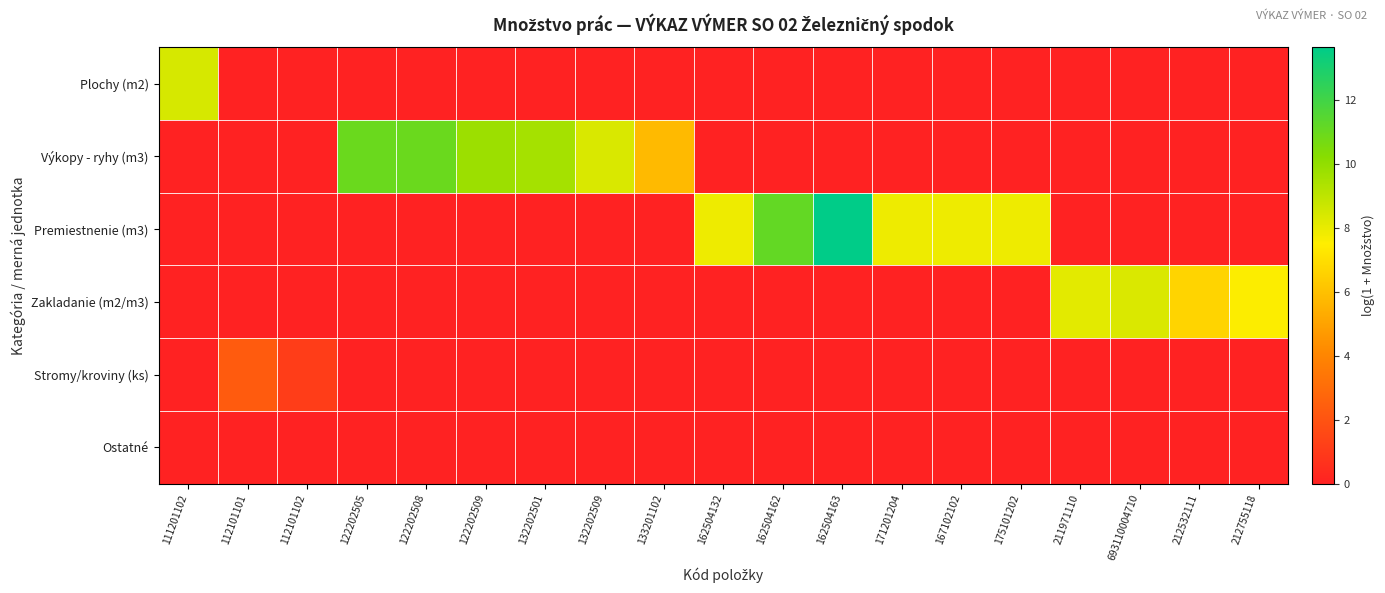

What is the total value across all series at 162504132?

7.9